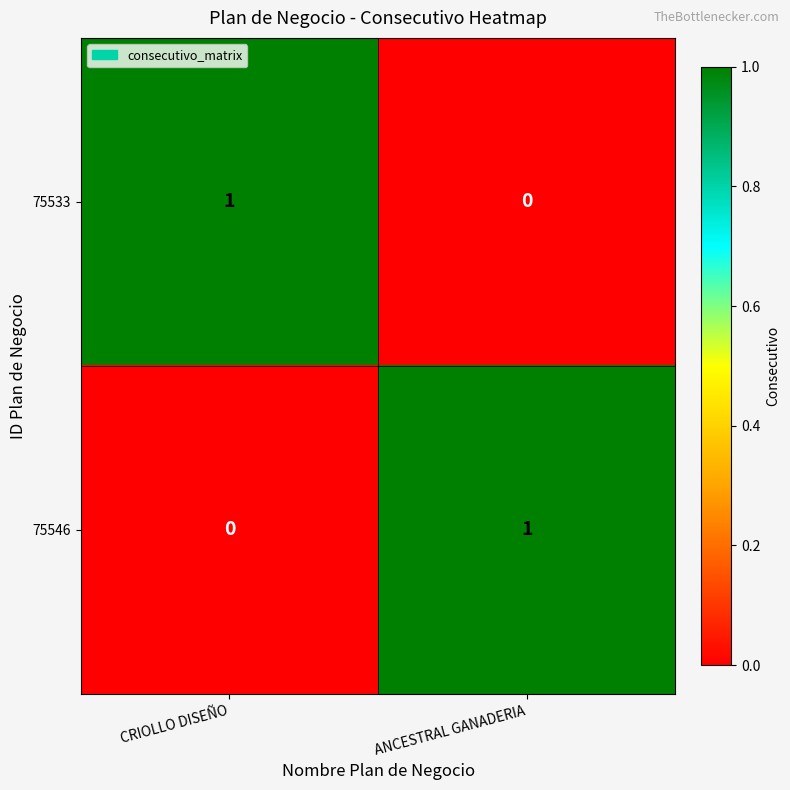

At which label is 75533 closest to 0?

ANCESTRAL GANADERIA